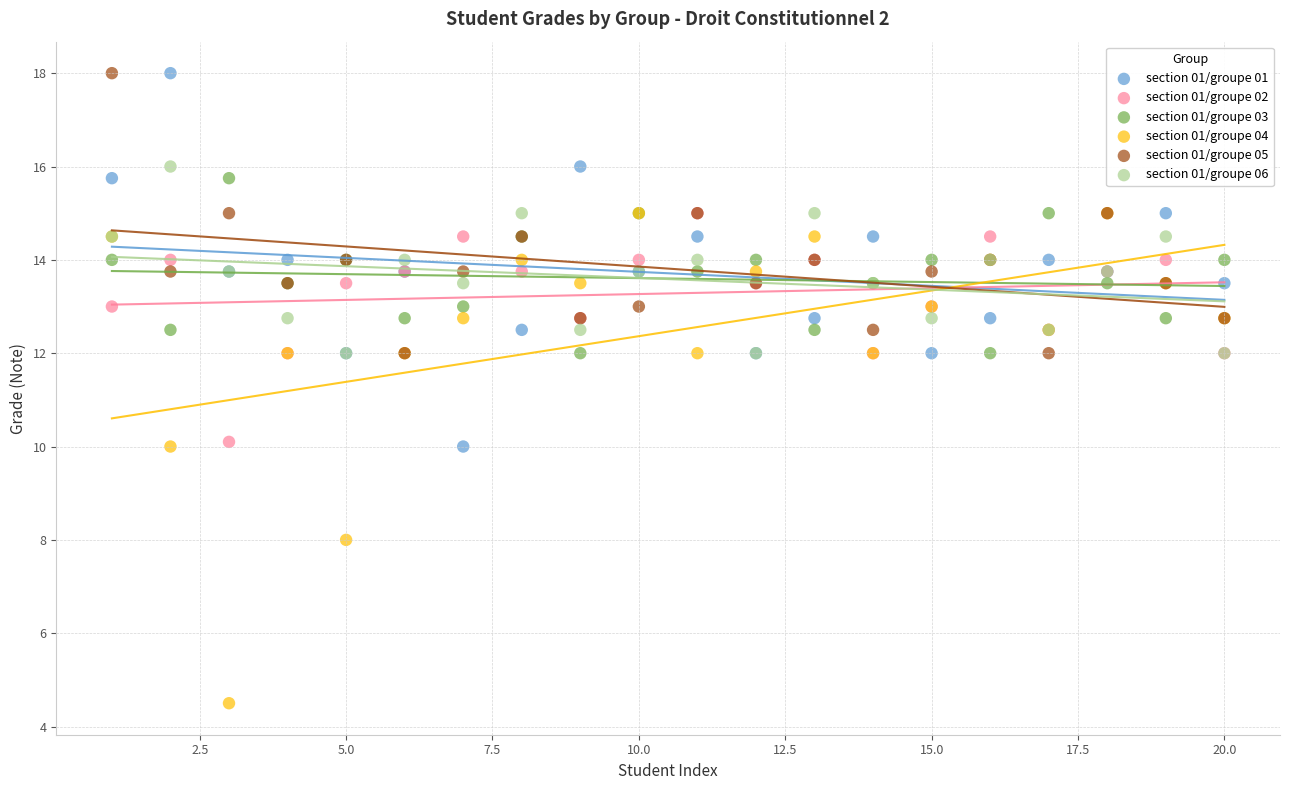

What are all the series names shown in the legend?

section 01/groupe 01, section 01/groupe 02, section 01/groupe 03, section 01/groupe 04, section 01/groupe 05, section 01/groupe 06